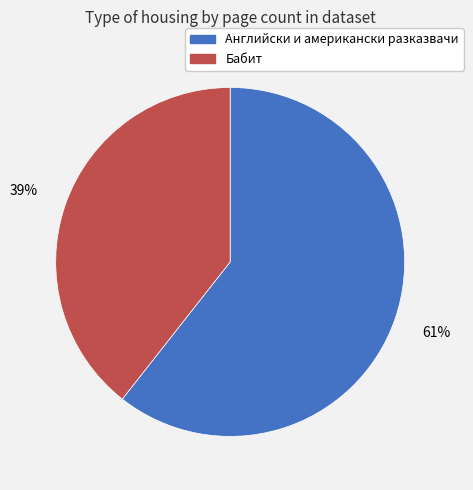

True or false: Английски и американски разказвачи accounts for 61% of the total.

True